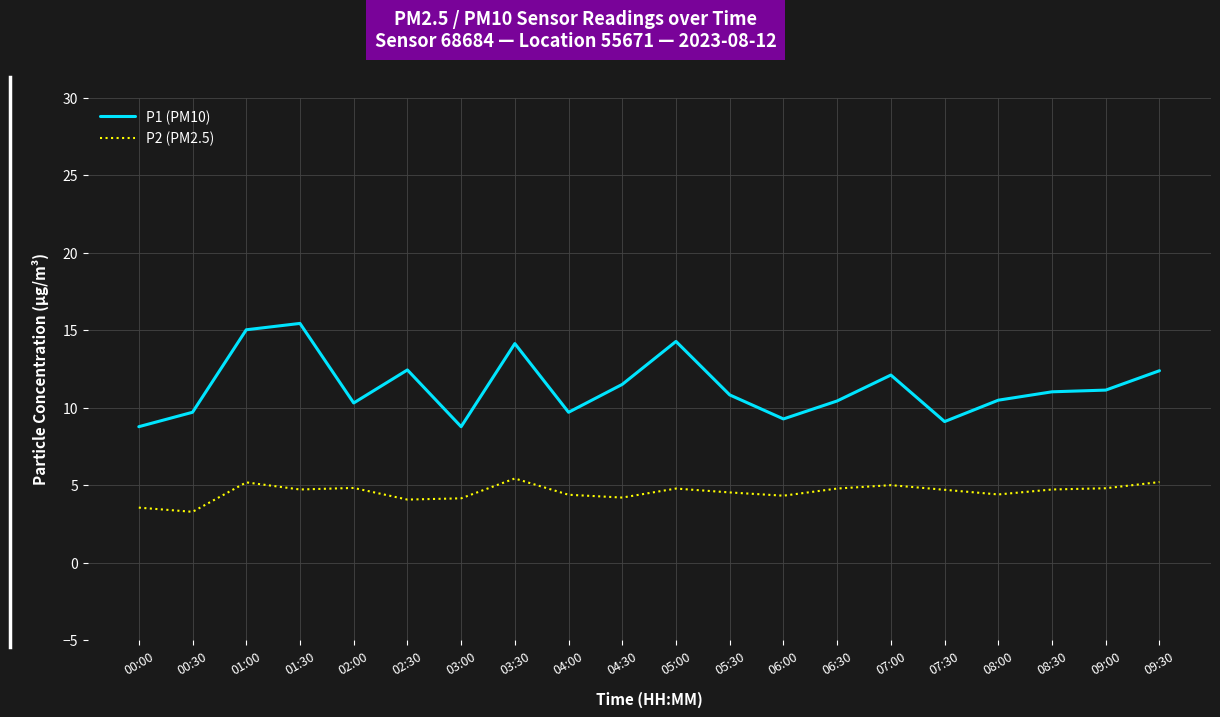

What is the highest value of the P1 (PM10) series?

15.4